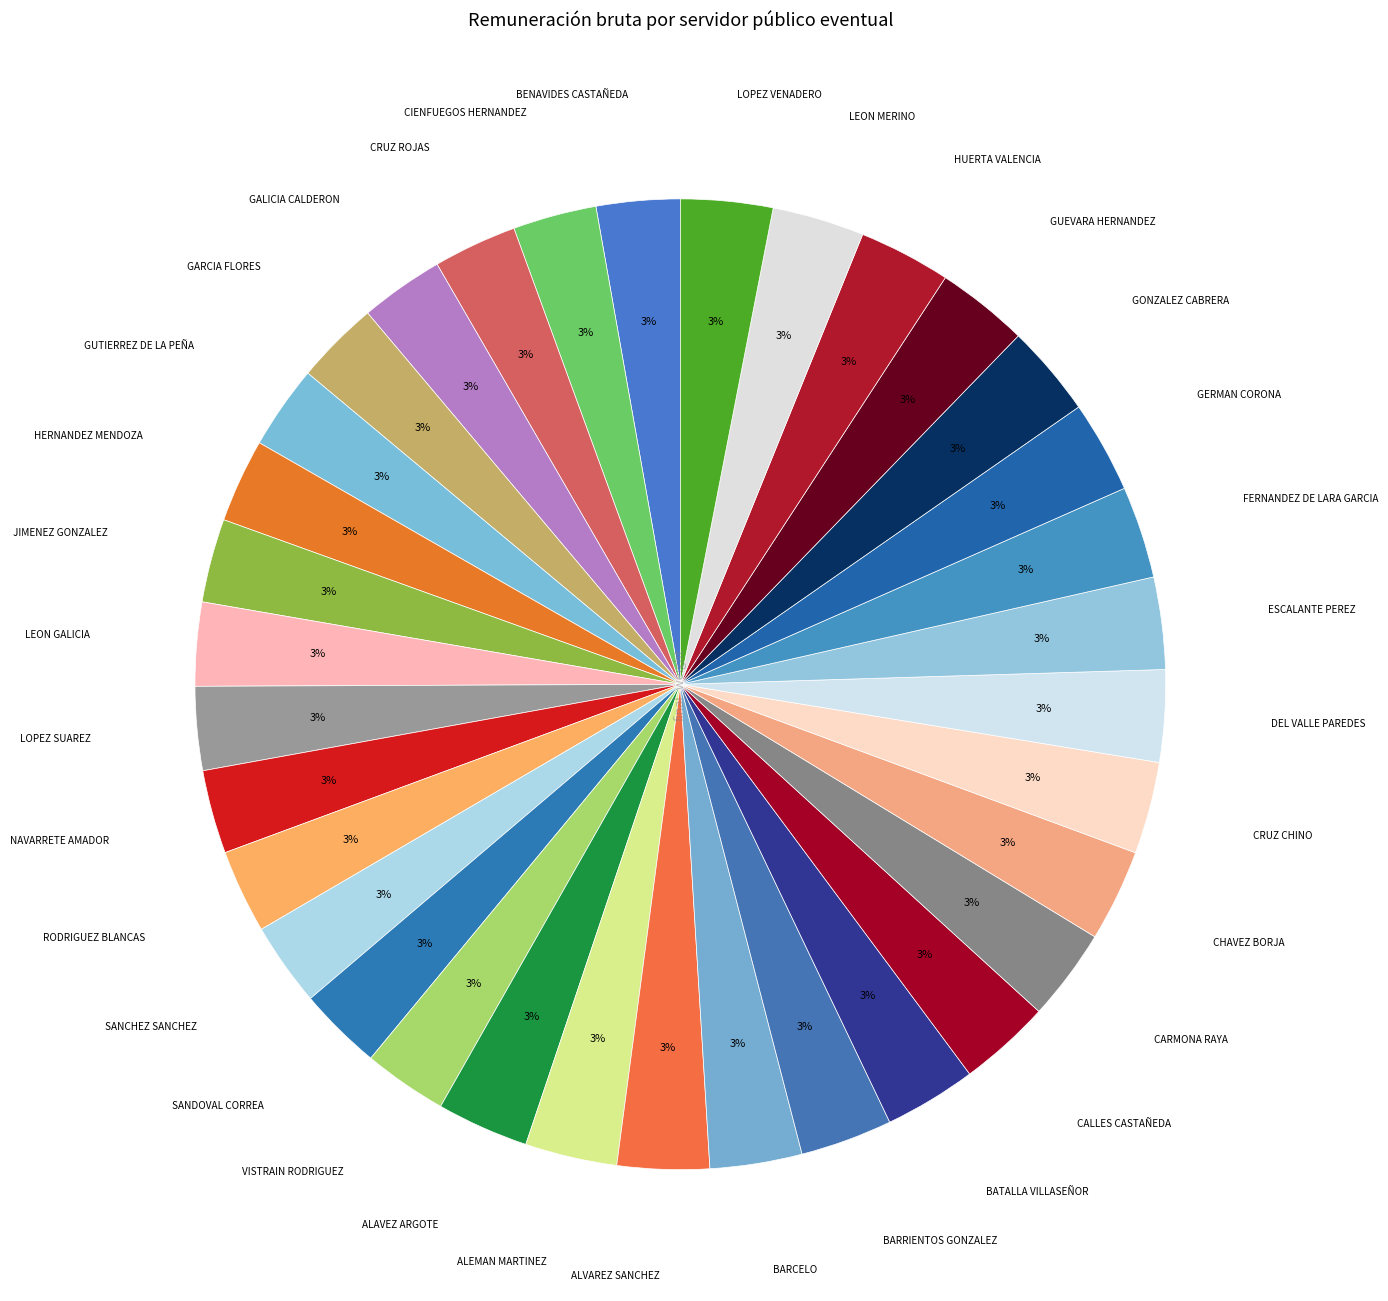

How many segments does this pie chart have?

34